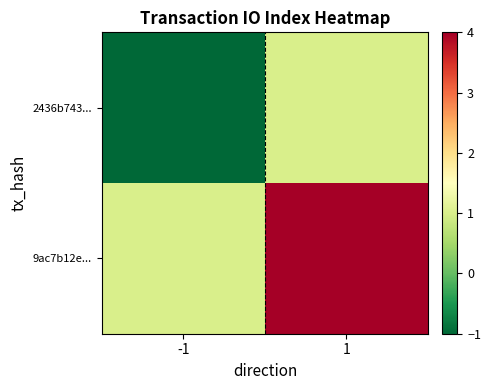

Which series has the largest total across all categories?

9ac7b12e...